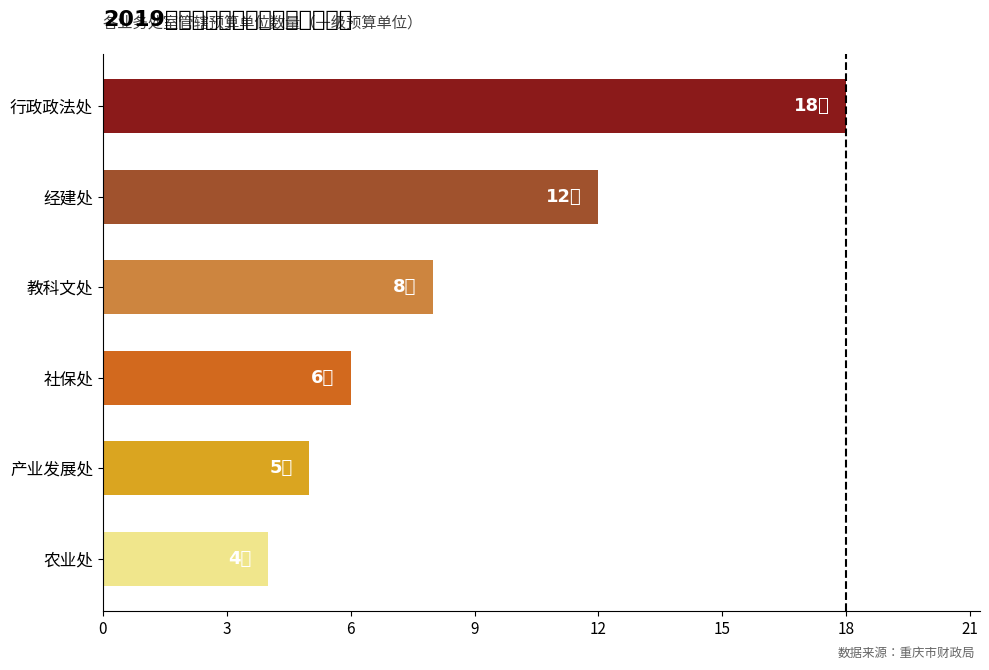

How many bars are there in total?

6